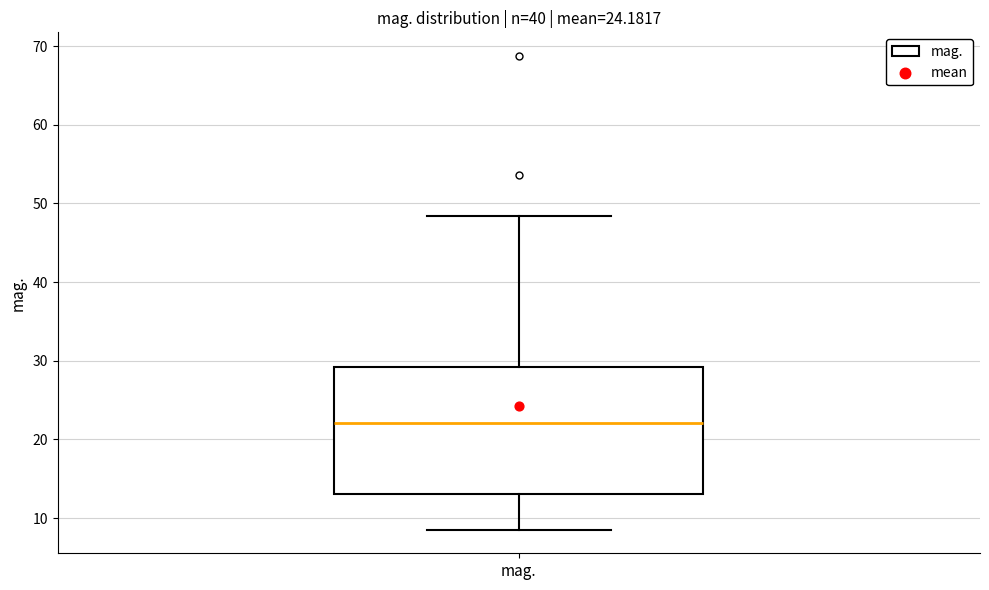

Where does the lower whisker of the box for mag. end on the y-axis? The values are not printed on the chart, so give them approximately, as read against the axis.

9